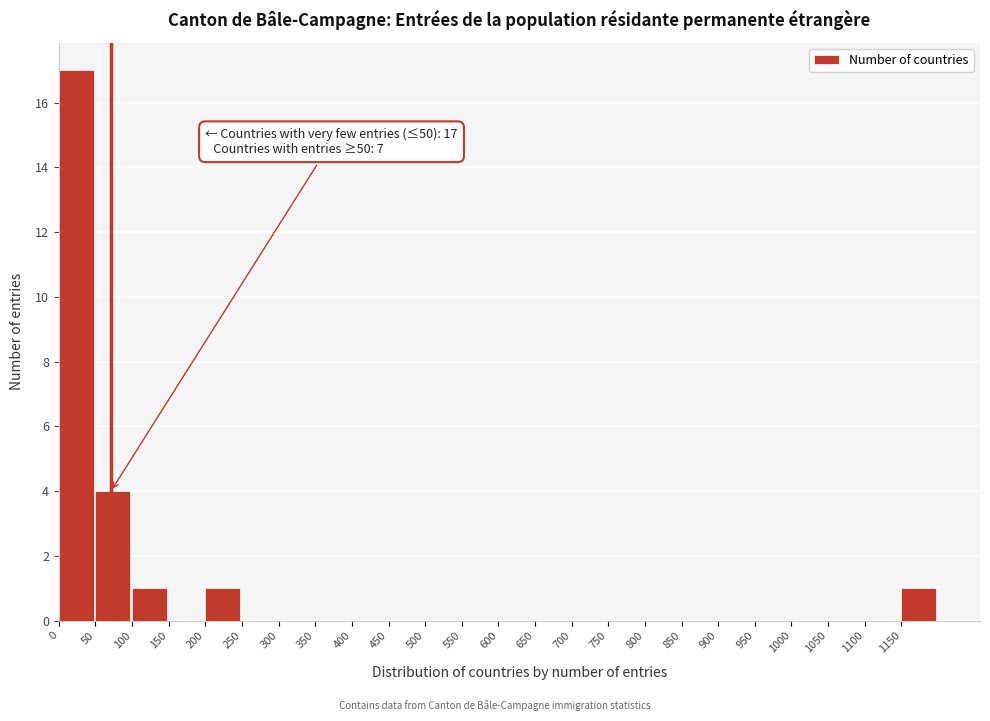

Over which range of the x-axis is the bar tallest?

0 to 50